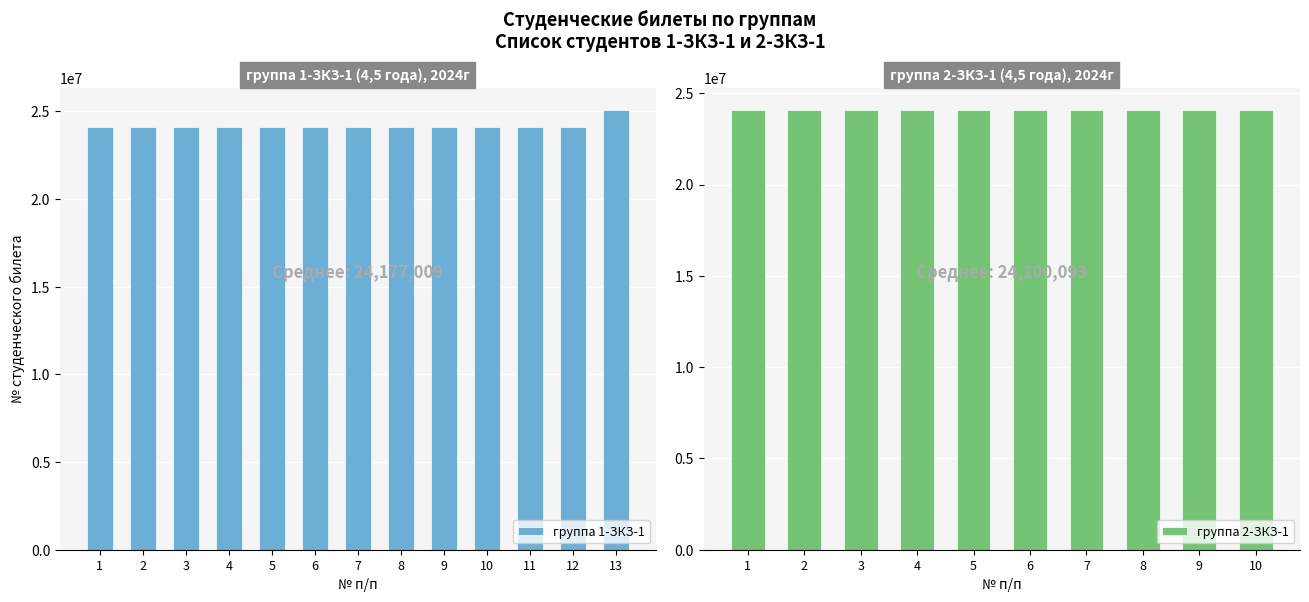

What is the sum of all values?

314301121